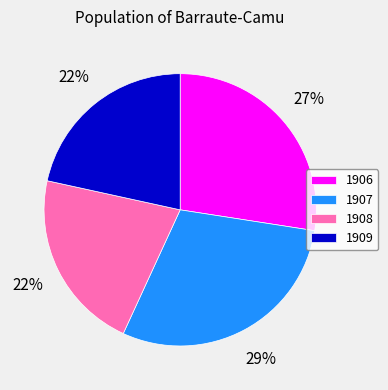

The 1909 slice represents 33% of the pie. True or false?

False